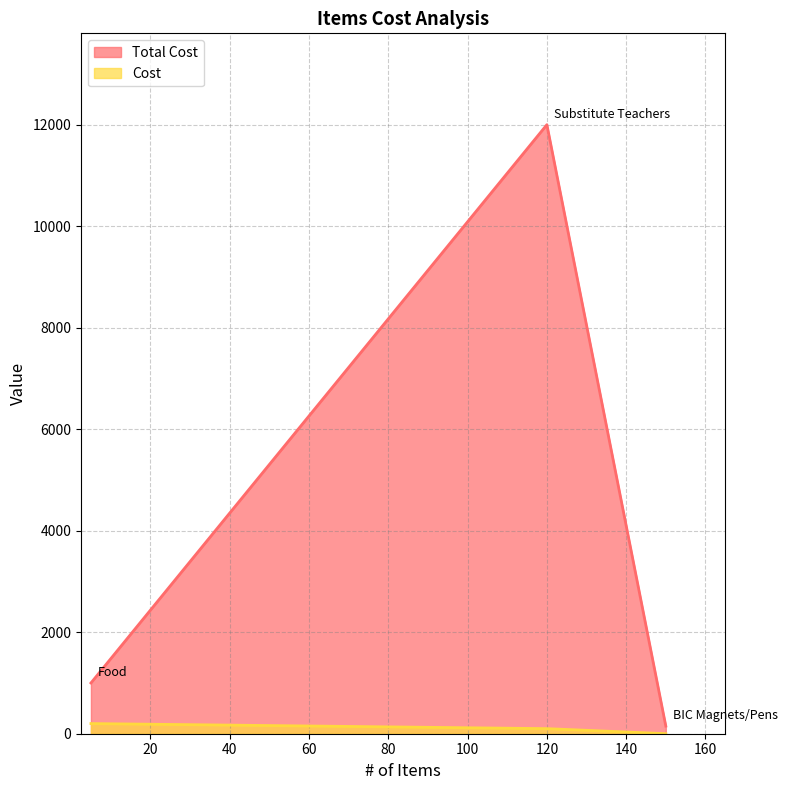

What is the approximate value of Total Cost at Substitute Teachers, to the nearest 100?

12000